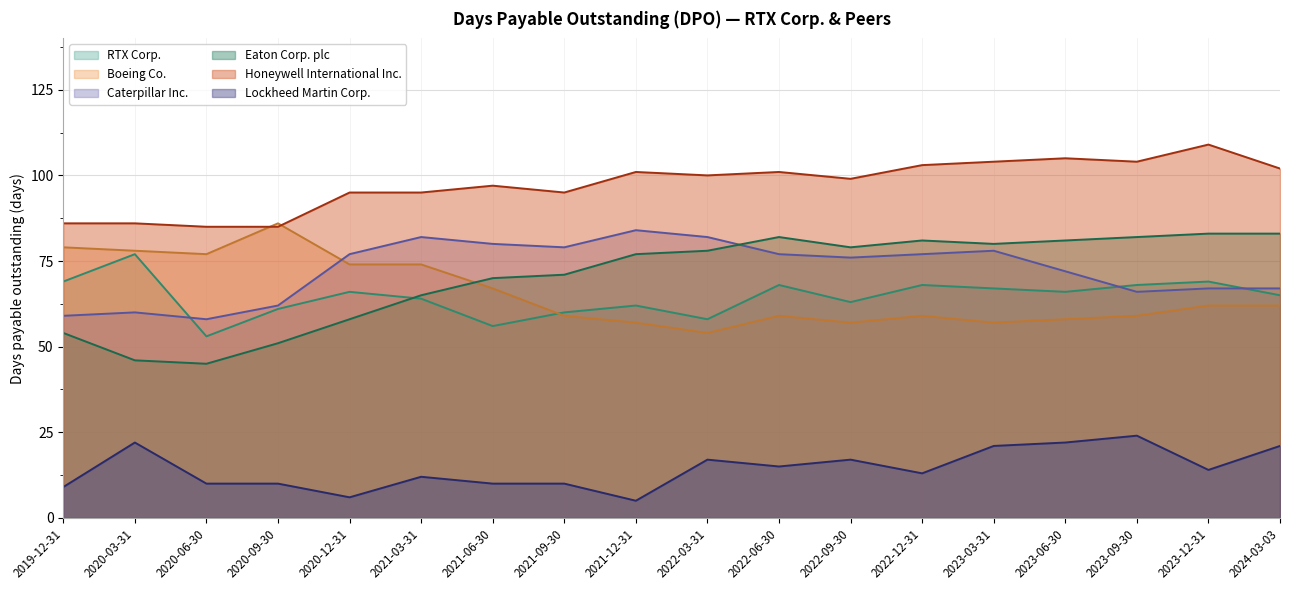

Reading right to left, transcribe all the data shown in this chart.

RTX Corp.: 2024-03-03=65	2023-12-31=69	2023-09-30=68	2023-06-30=66	2023-03-31=67	2022-12-31=68	2022-09-30=63	2022-06-30=68	2022-03-31=58	2021-12-31=62	2021-09-30=60	2021-06-30=56	2021-03-31=64	2020-12-31=66	2020-09-30=61	2020-06-30=53	2020-03-31=77	2019-12-31=69
Boeing Co.: 2024-03-03=62	2023-12-31=62	2023-09-30=59	2023-06-30=58	2023-03-31=57	2022-12-31=59	2022-09-30=57	2022-06-30=59	2022-03-31=54	2021-12-31=57	2021-09-30=59	2021-06-30=67	2021-03-31=74	2020-12-31=74	2020-09-30=86	2020-06-30=77	2020-03-31=78	2019-12-31=79
Caterpillar Inc.: 2024-03-03=67	2023-12-31=67	2023-09-30=66	2023-06-30=72	2023-03-31=78	2022-12-31=77	2022-09-30=76	2022-06-30=77	2022-03-31=82	2021-12-31=84	2021-09-30=79	2021-06-30=80	2021-03-31=82	2020-12-31=77	2020-09-30=62	2020-06-30=58	2020-03-31=60	2019-12-31=59
Eaton Corp. plc: 2024-03-03=83	2023-12-31=83	2023-09-30=82	2023-06-30=81	2023-03-31=80	2022-12-31=81	2022-09-30=79	2022-06-30=82	2022-03-31=78	2021-12-31=77	2021-09-30=71	2021-06-30=70	2021-03-31=65	2020-12-31=58	2020-09-30=51	2020-06-30=45	2020-03-31=46	2019-12-31=54
Honeywell International Inc.: 2024-03-03=102	2023-12-31=109	2023-09-30=104	2023-06-30=105	2023-03-31=104	2022-12-31=103	2022-09-30=99	2022-06-30=101	2022-03-31=100	2021-12-31=101	2021-09-30=95	2021-06-30=97	2021-03-31=95	2020-12-31=95	2020-09-30=85	2020-06-30=85	2020-03-31=86	2019-12-31=86
Lockheed Martin Corp.: 2024-03-03=21	2023-12-31=14	2023-09-30=24	2023-06-30=22	2023-03-31=21	2022-12-31=13	2022-09-30=17	2022-06-30=15	2022-03-31=17	2021-12-31=5	2021-09-30=10	2021-06-30=10	2021-03-31=12	2020-12-31=6	2020-09-30=10	2020-06-30=10	2020-03-31=22	2019-12-31=9